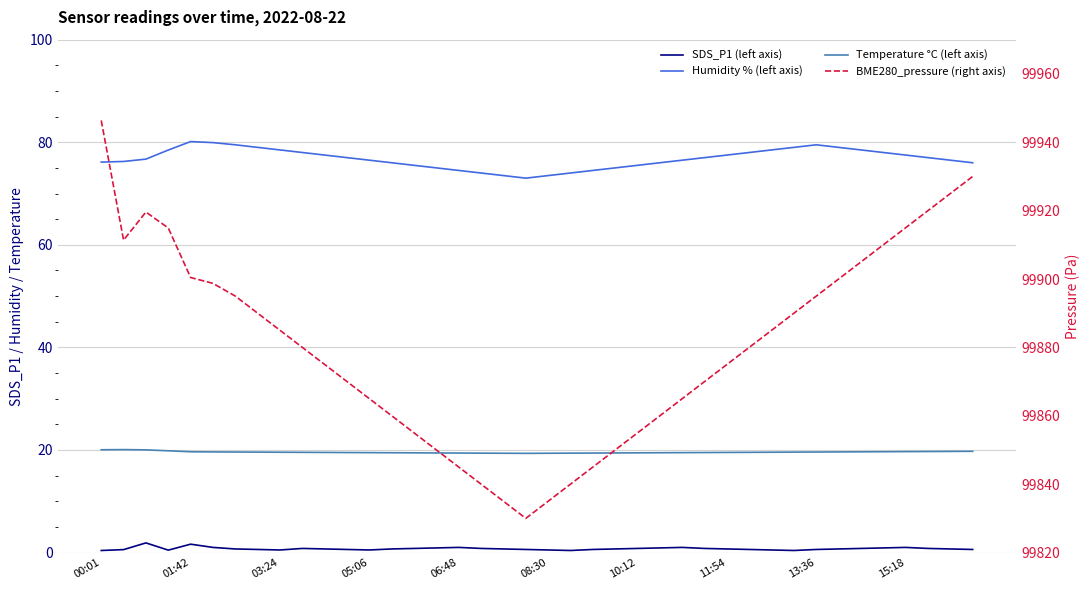

Between 19 and 12, which is larger?

19